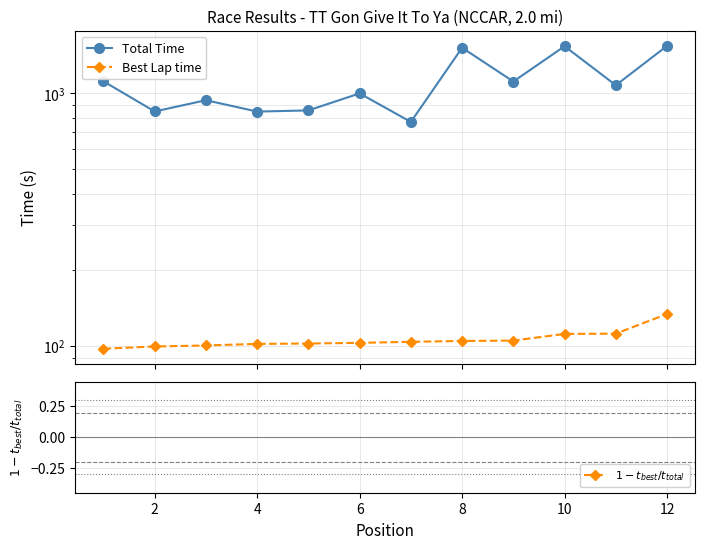

Where is the first local minimum for Total Time?

2